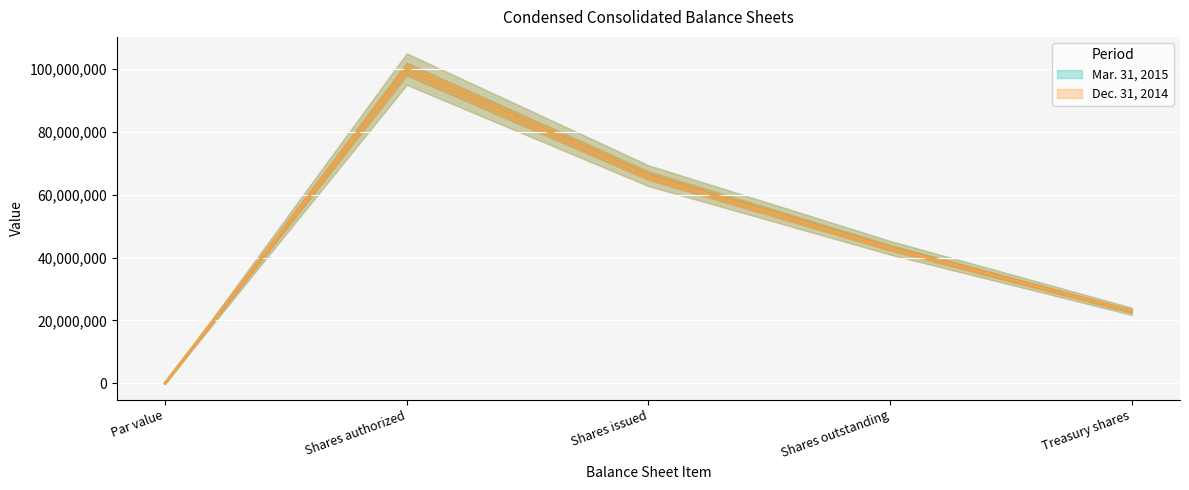

List the series in order of their overall mean, highest first.

Mar. 31, 2015, Dec. 31, 2014